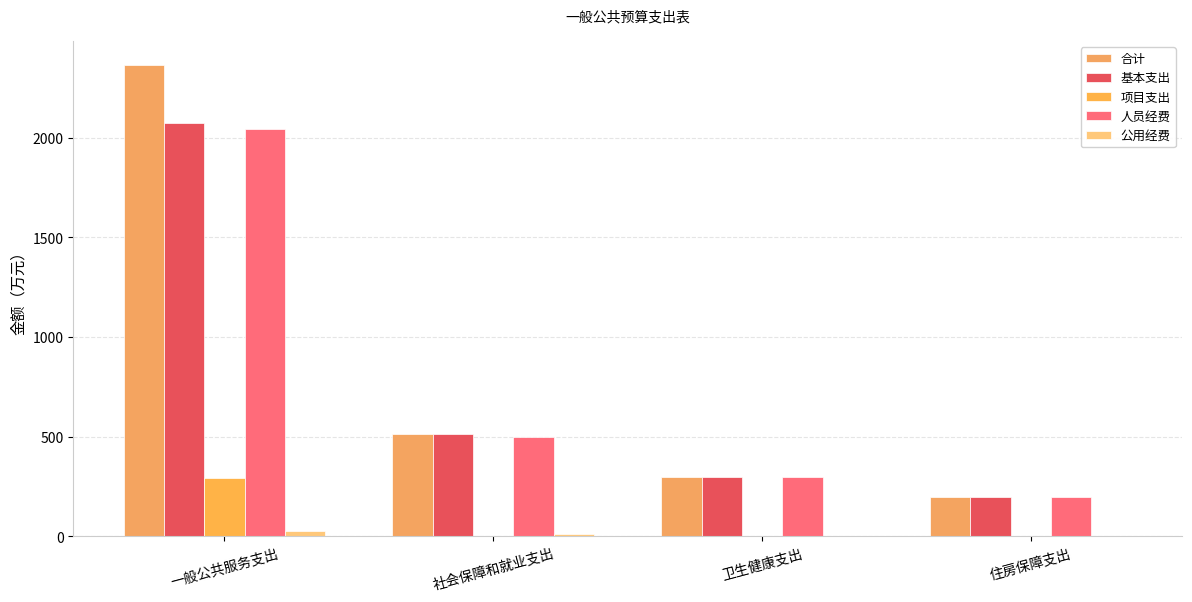

Is it true that 公用经费 equals 27.8 at 一般公共服务支出?

True